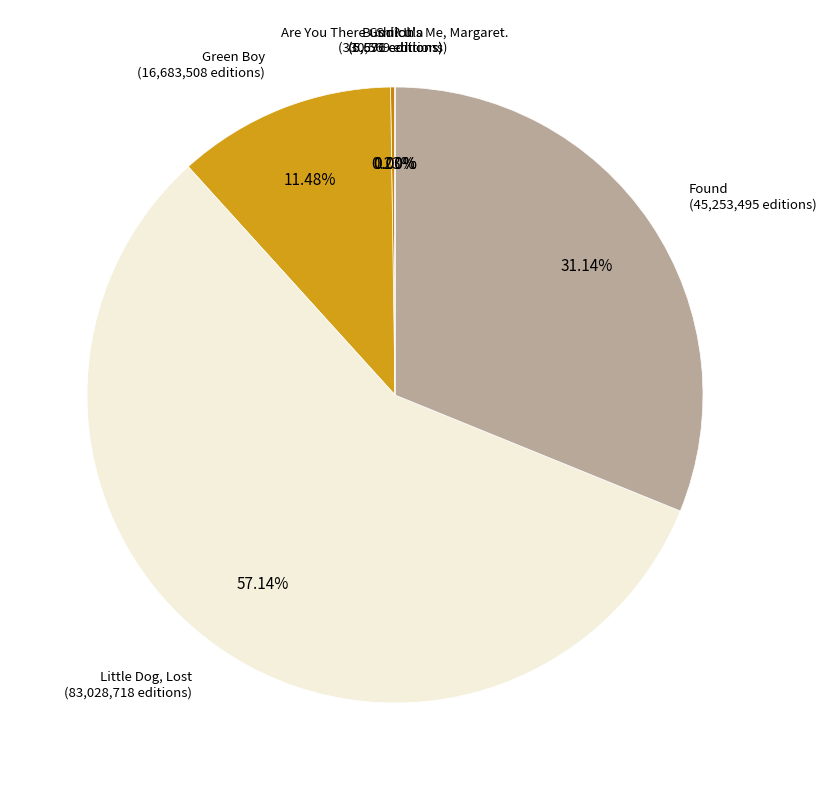

Does any single category account for the majority?

Yes